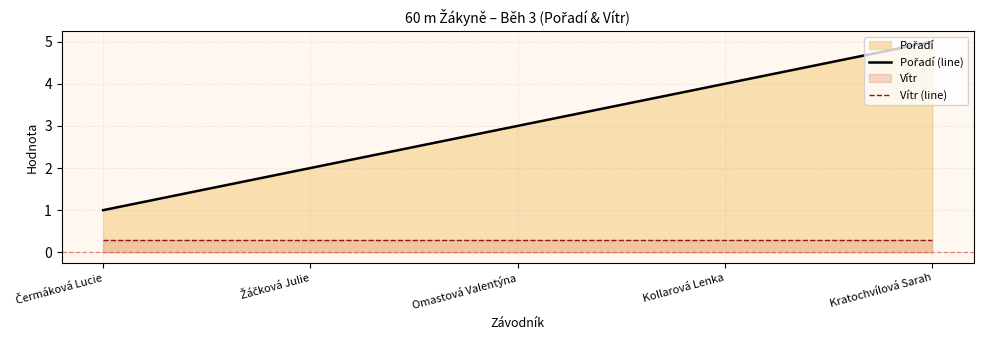

True or false: Pořadí (line) has more than 0 points higher than both neighbors.

False